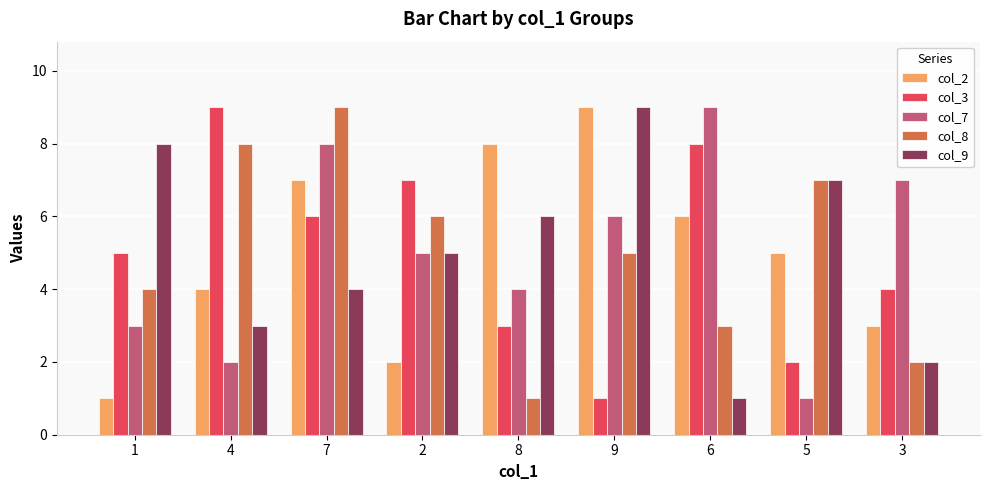

Reading left to right, extract all data points from this chart.

col_2: 1	4	7	2	8	9	6	5	3
col_3: 5	9	6	7	3	1	8	2	4
col_7: 3	2	8	5	4	6	9	1	7
col_8: 4	8	9	6	1	5	3	7	2
col_9: 8	3	4	5	6	9	1	7	2